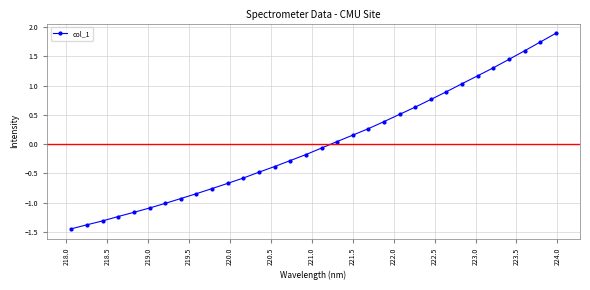

What is the greatest value displayed?

1.9